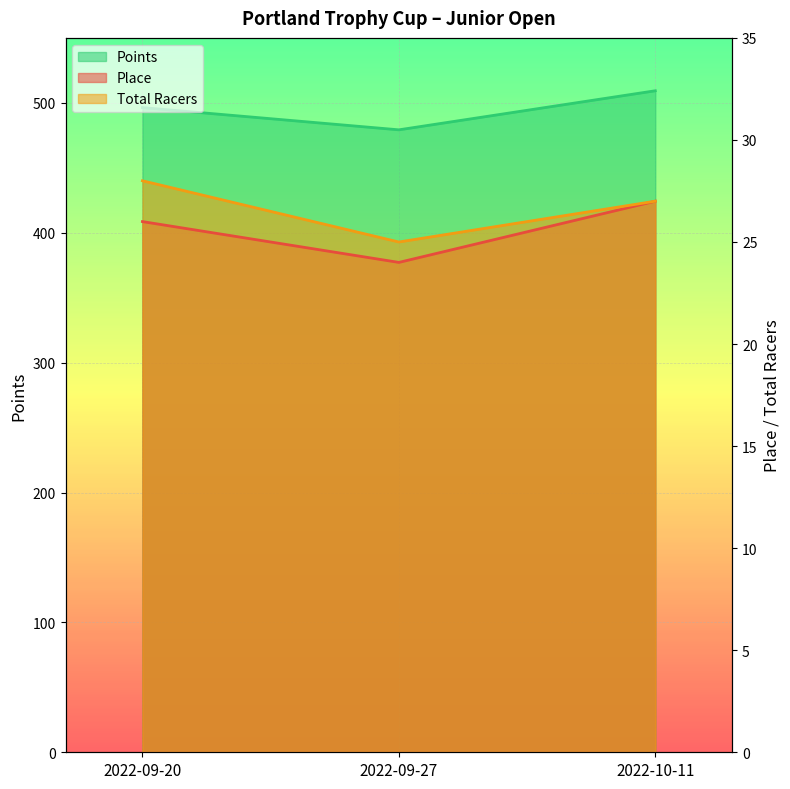

What is the label of the 2nd point from the right?

2022-09-27